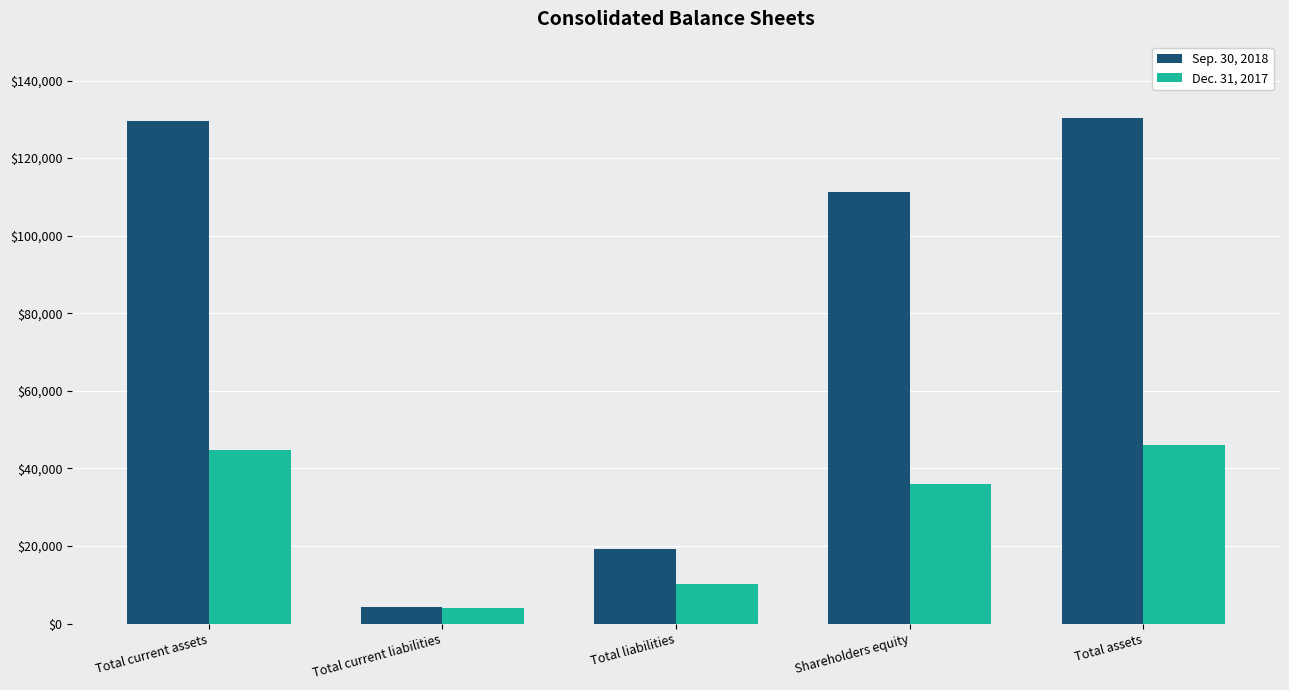

Rank the series at Total liabilities from lowest to highest value.

Dec. 31, 2017, Sep. 30, 2018